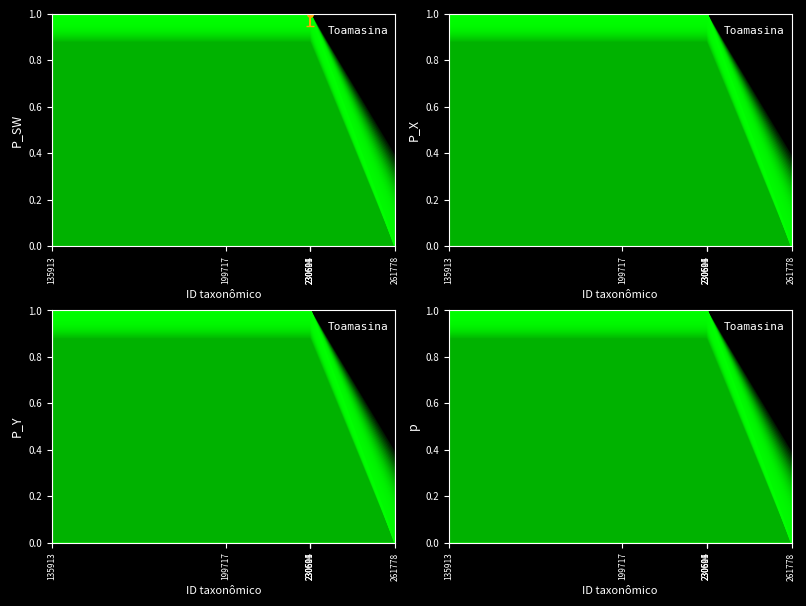

Reading right to left, transcribe all the data shown in this chart.

261778=0.0	230614=1.0	230601=1.0	230596=1.0	199717=1.0	135913=1.0